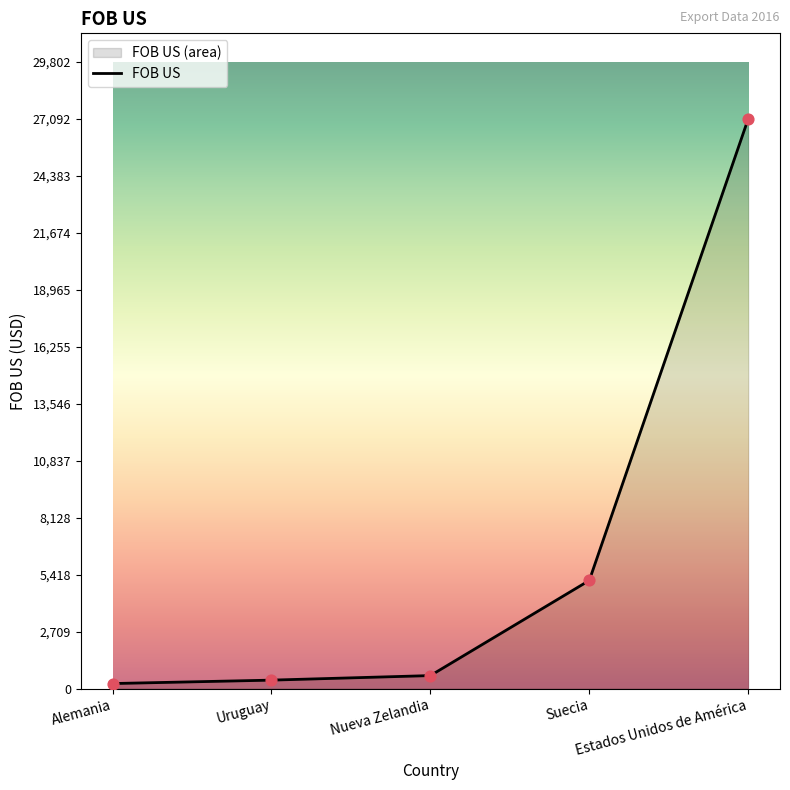

What is the change in value from Alemania to Suecia?

+4902.7